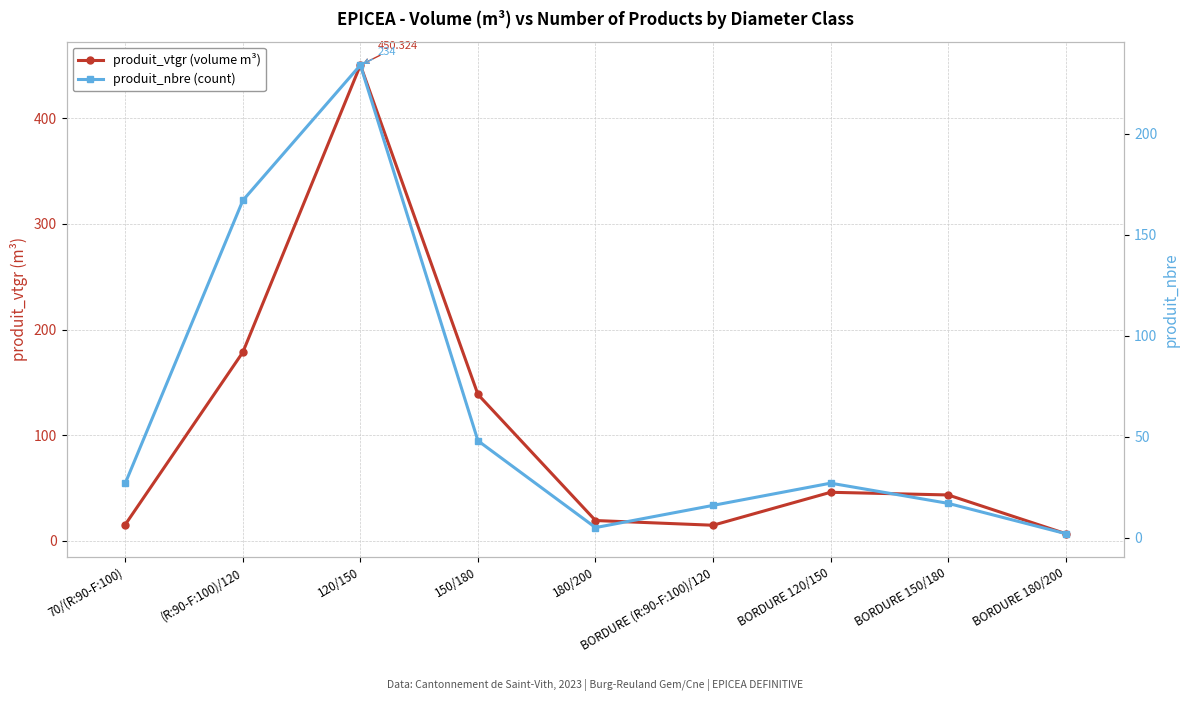

How many intersections are there between produit_vtgr (volume m³) and produit_nbre (count)?

3